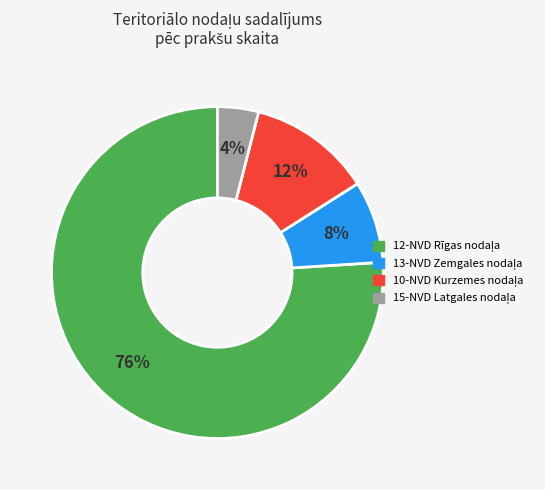

To the nearest percent, what is the difference between the largest and smallest slice percentages?

72%